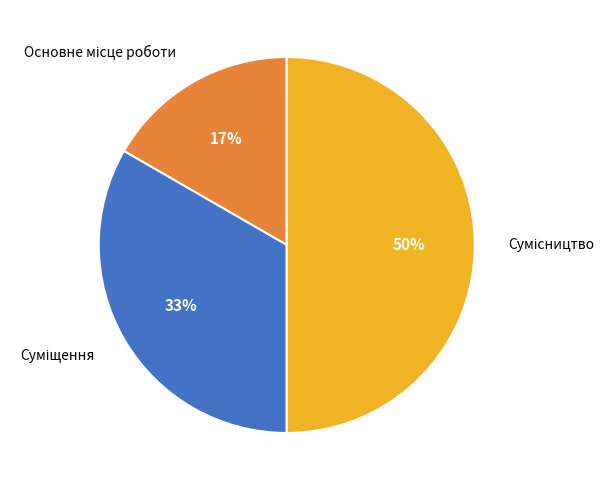

To the nearest percent, what is the average slice percentage?

33%